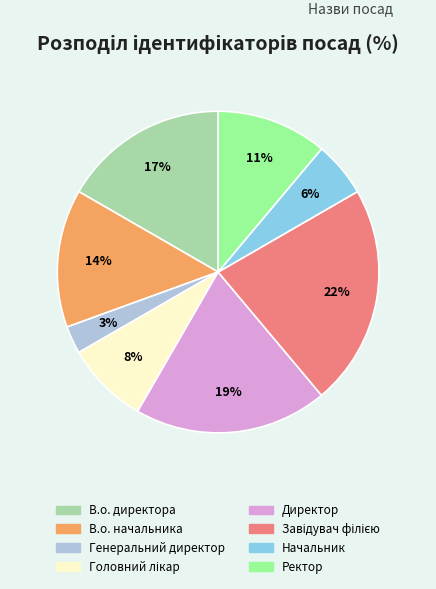

Is there a majority slice in this chart?

No